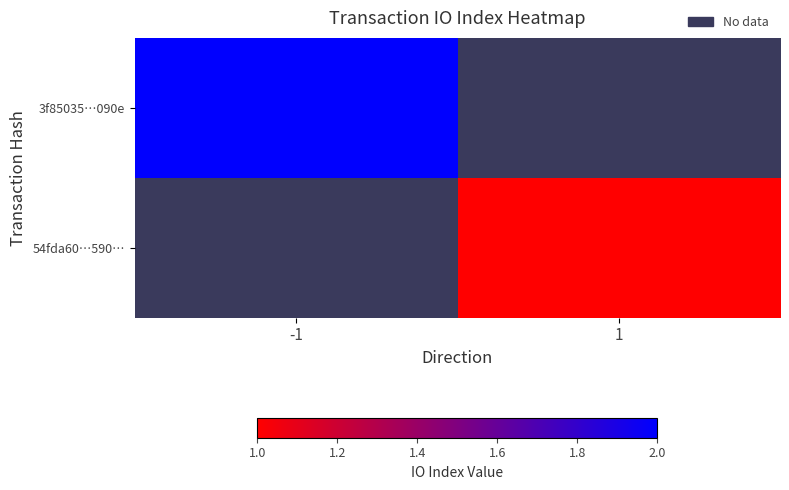

Is it true that 3f85035…090e equals 0.9 at -1?

False